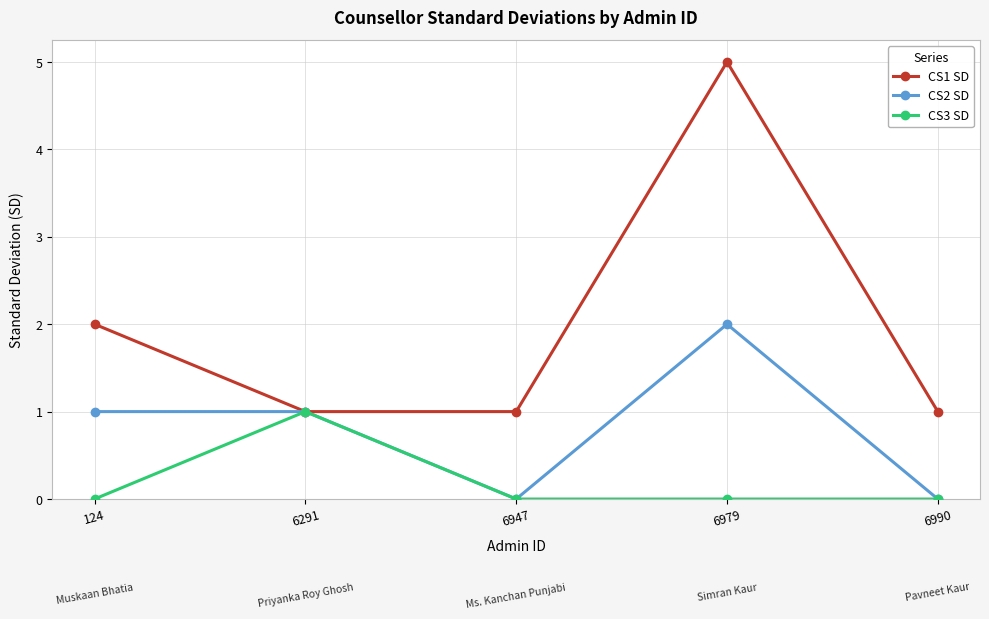

The value of CS2 SD at 124 is 0. True or false?

False